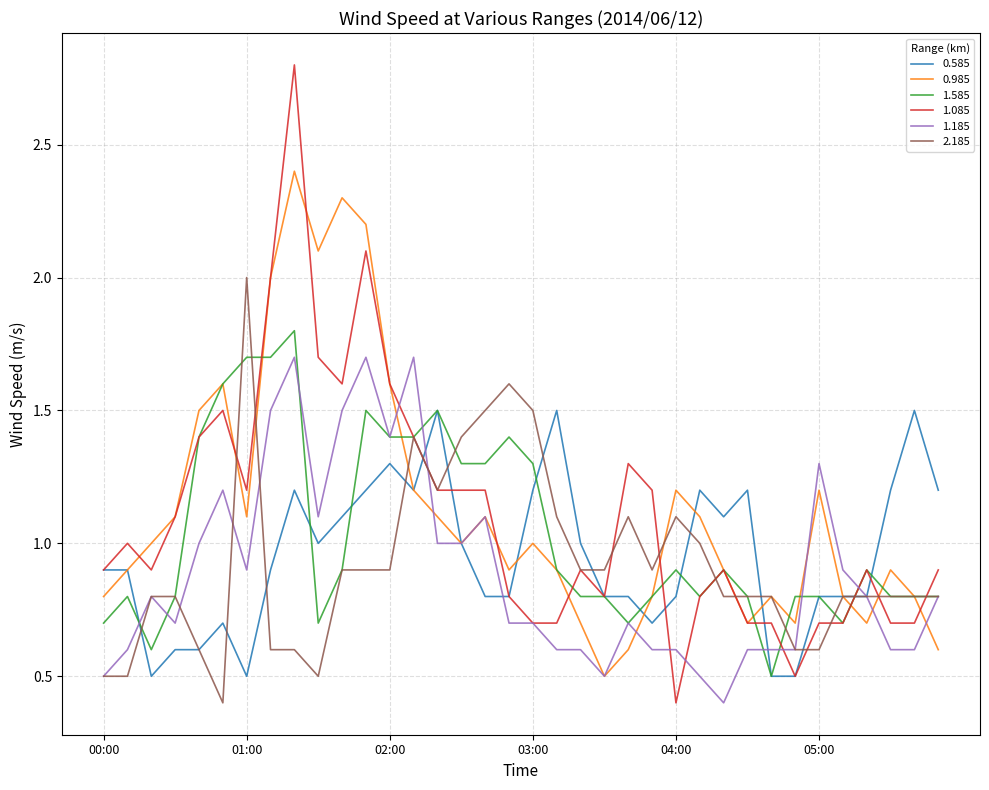

True or false: 1.585 and 1.185 intersect in this chart.

True